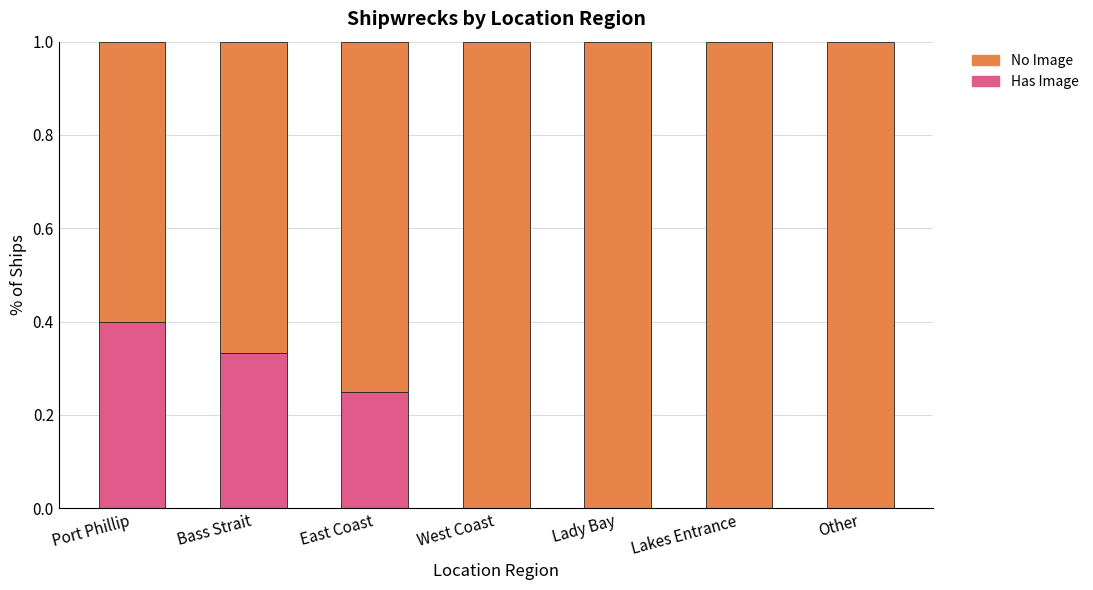

Which category has the highest value in the Has Image series?

Port Phillip